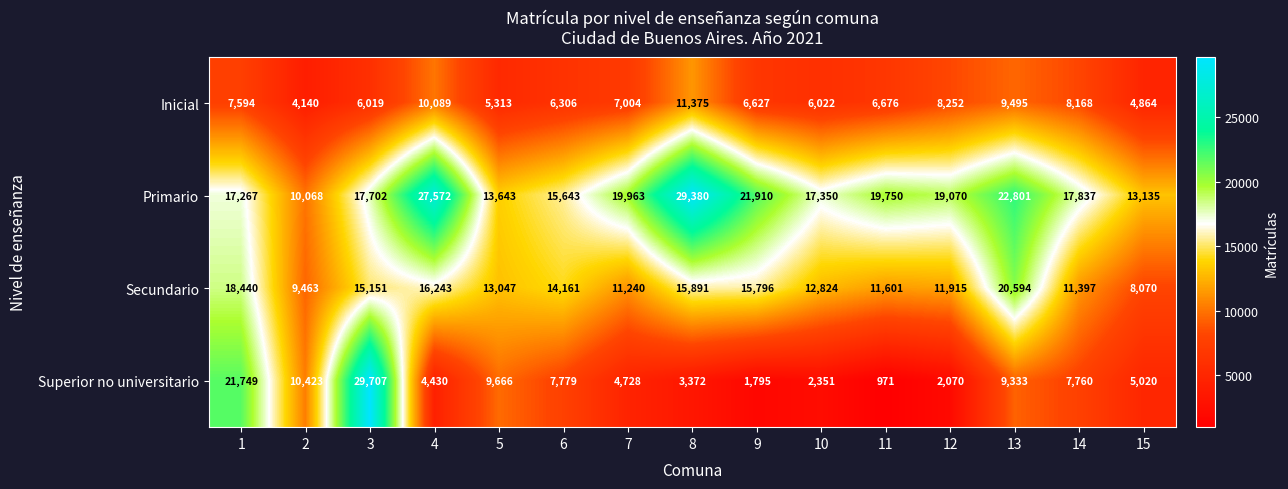

What value does the Superior no universitario series have at 9, to the nearest 100?

1800